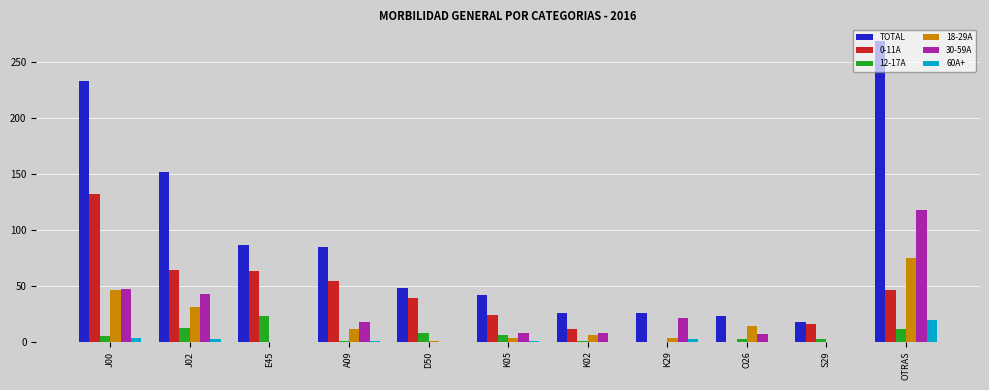

The 12-17A series shows 40 at E45. True or false?

False